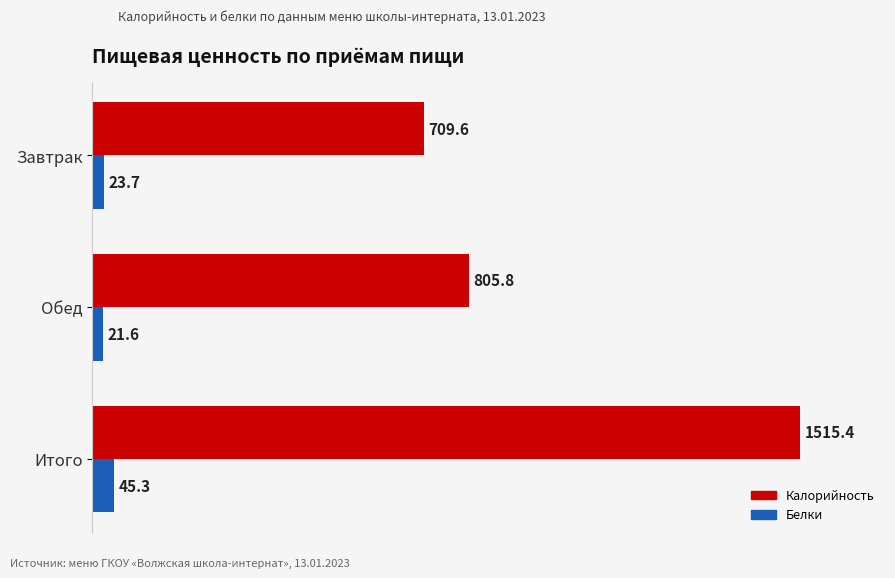

At which label does Калорийность reach its peak?

Итого